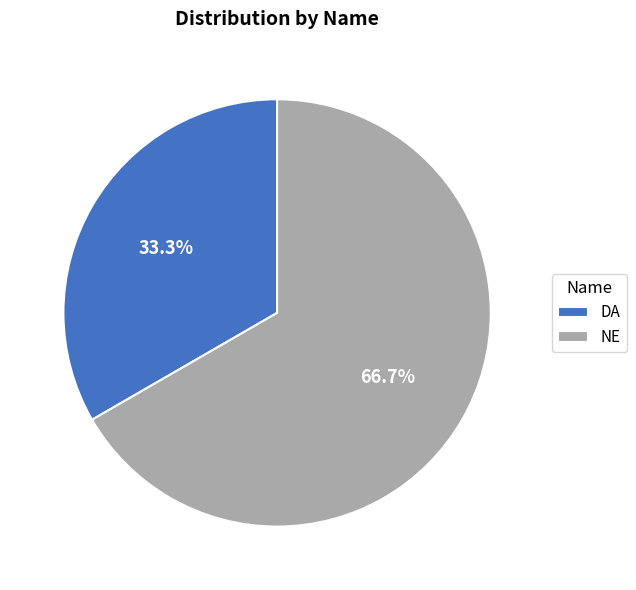

To the nearest percent, what portion does NE represent?

67%